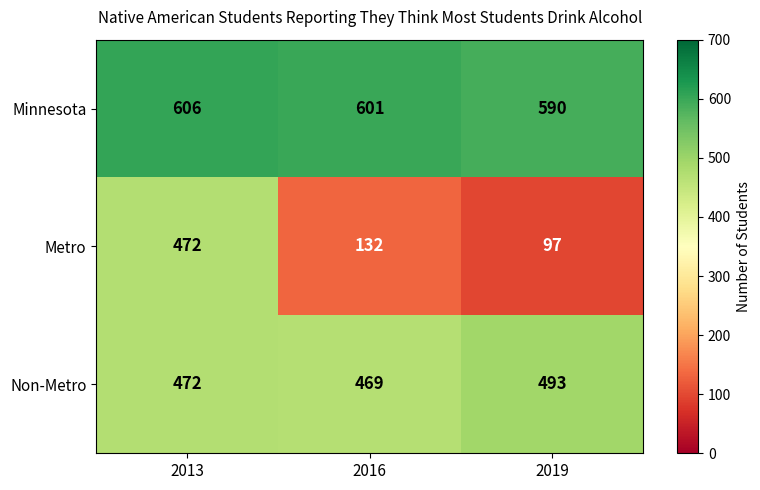

What is the minimum value for Metro?

97